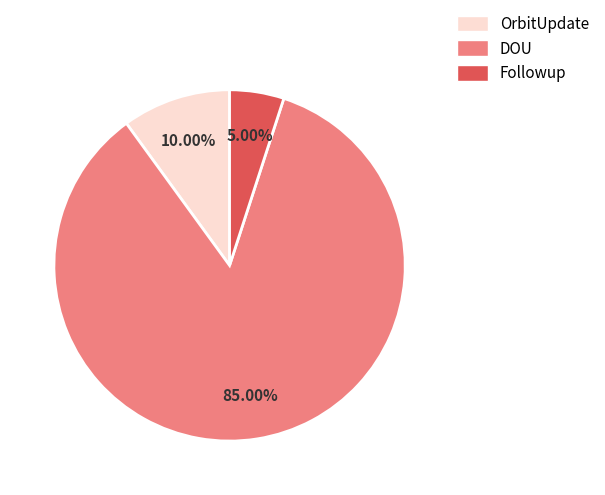

What is the smallest slice in the pie chart?

Followup